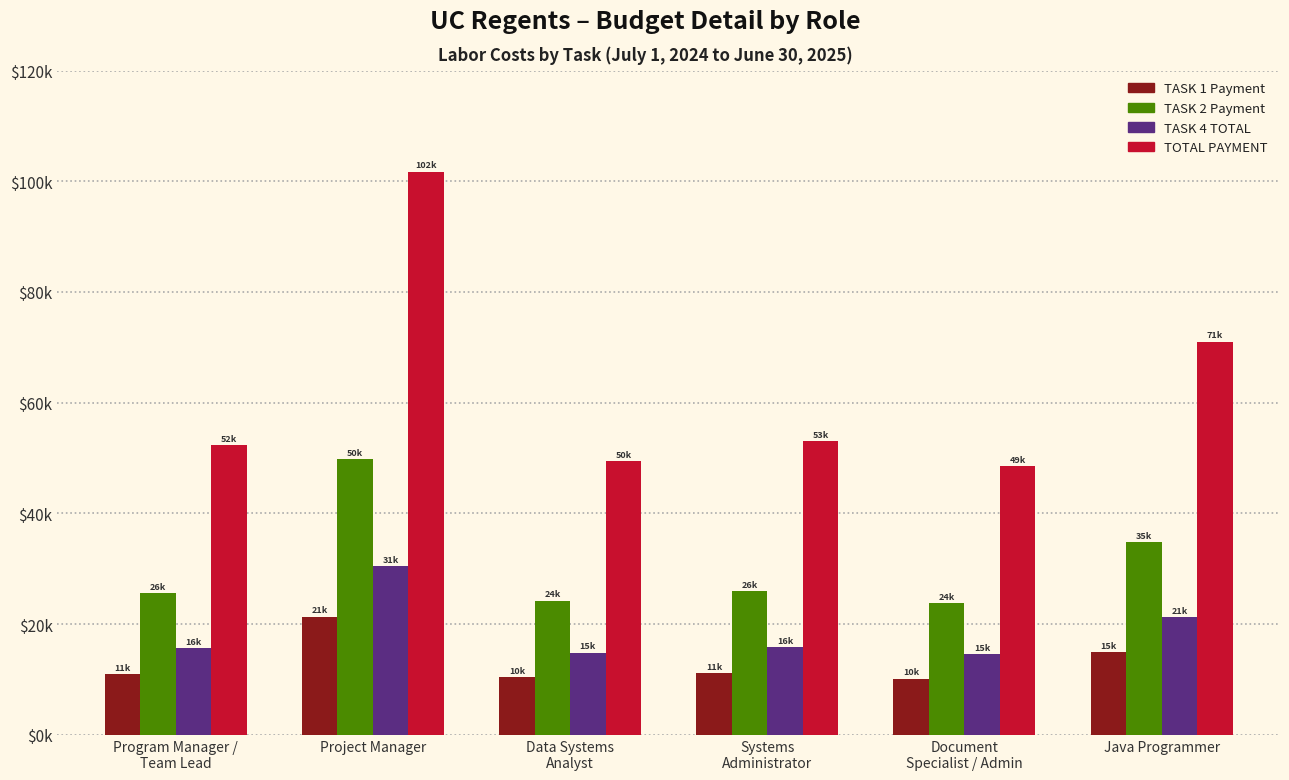

At which label does TASK 2 Payment first exceed 25992?

Project Manager